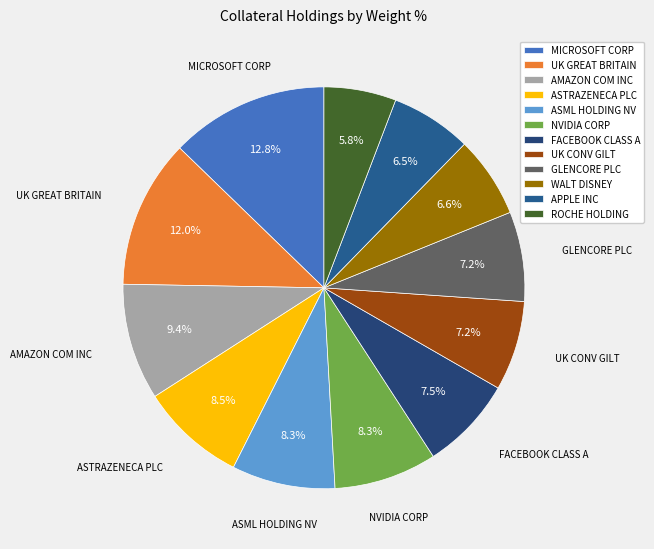

What percentage is NOT represented by MICROSOFT CORP?

87.2%